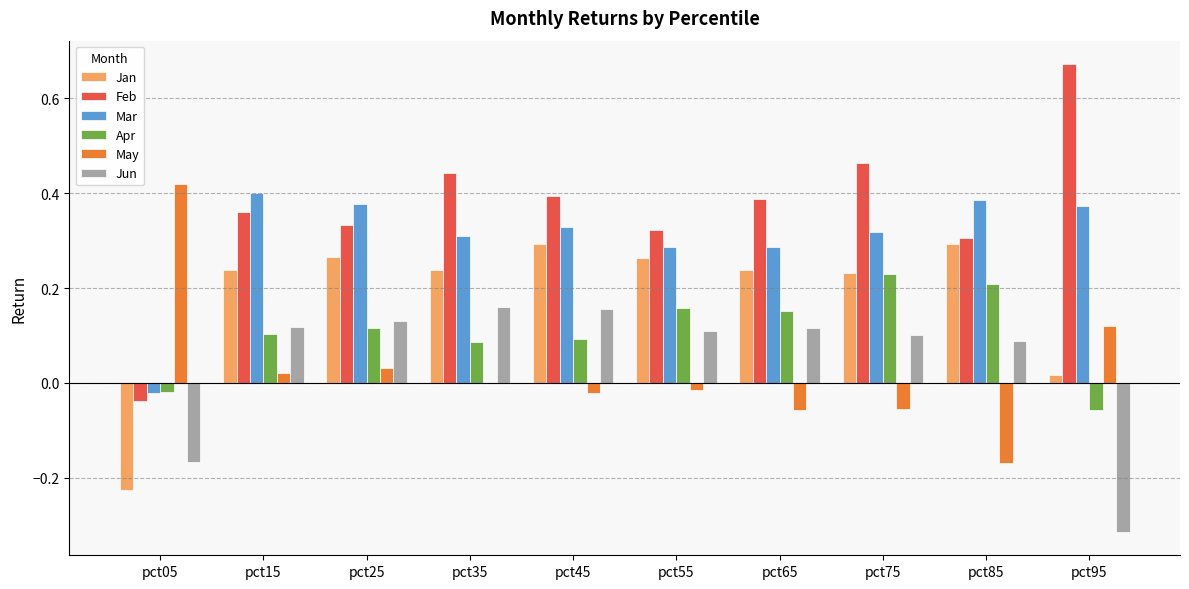

Which series has the largest total across all categories?

Feb